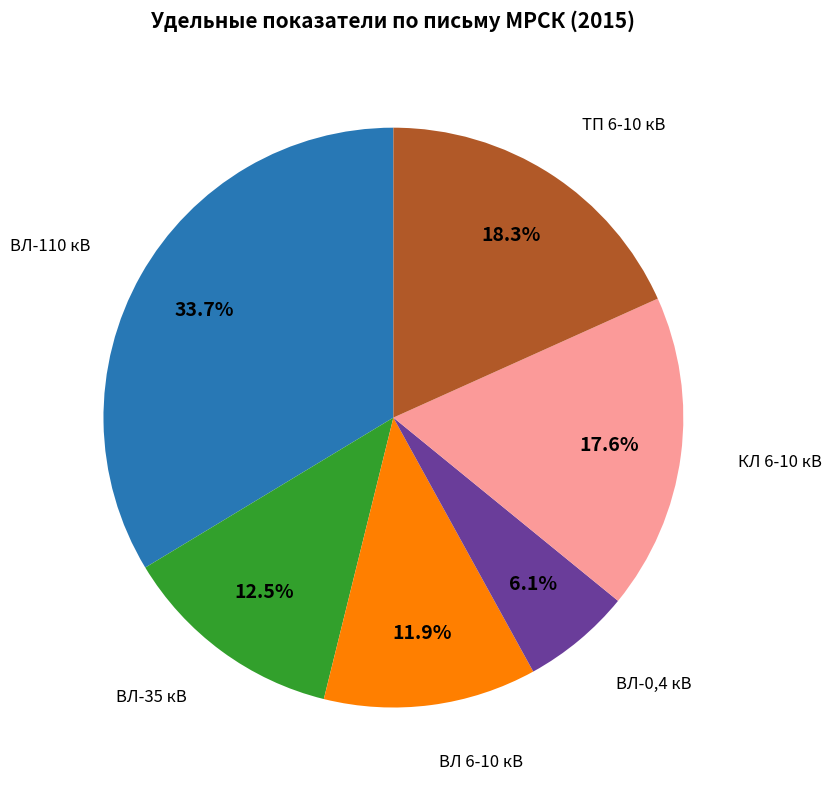

Approximately how many times larger is the value at ВЛ-0,4 кВ compared to ТП 6-10 кВ?

0.3